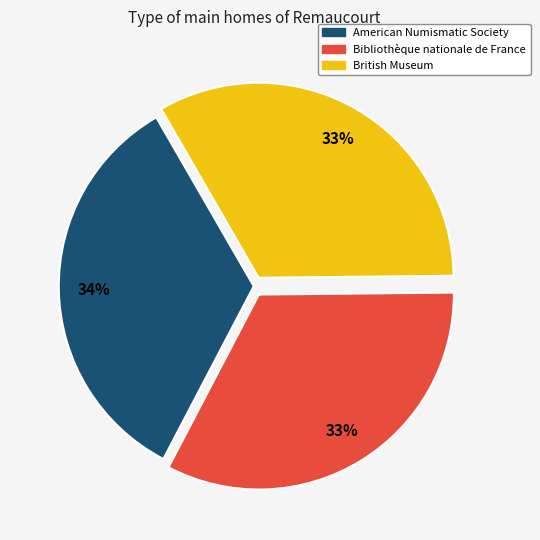

Does Bibliothèque nationale de France account for over 50% of the chart?

No